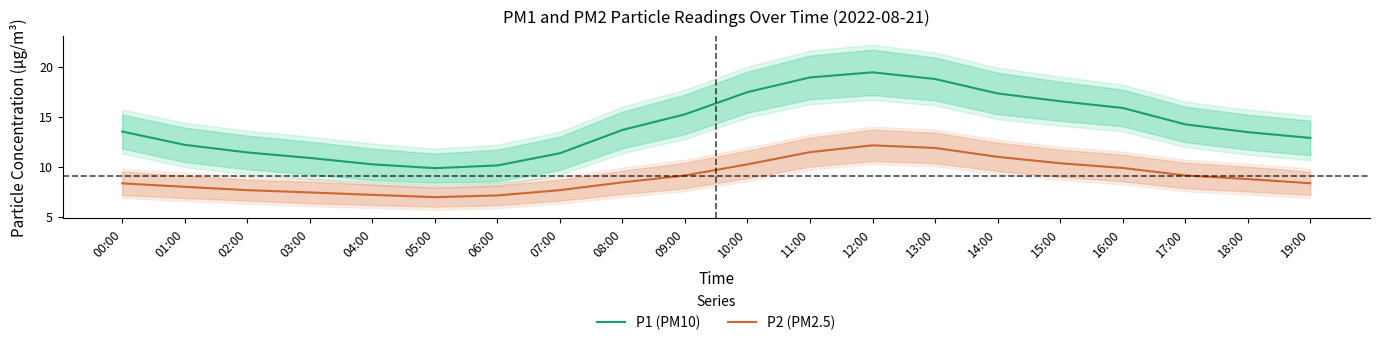

What is the label of the 7th point from the left?

06:00